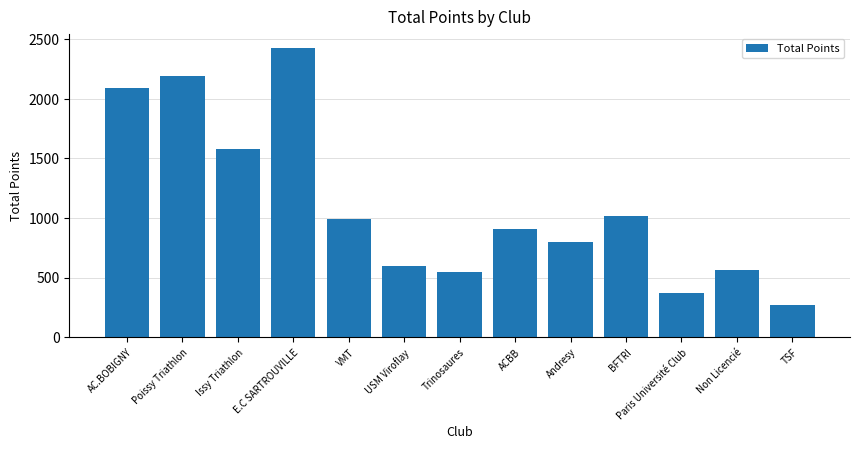

What is the ratio of the value at Issy Triathlon to the value at VMT?

1.6